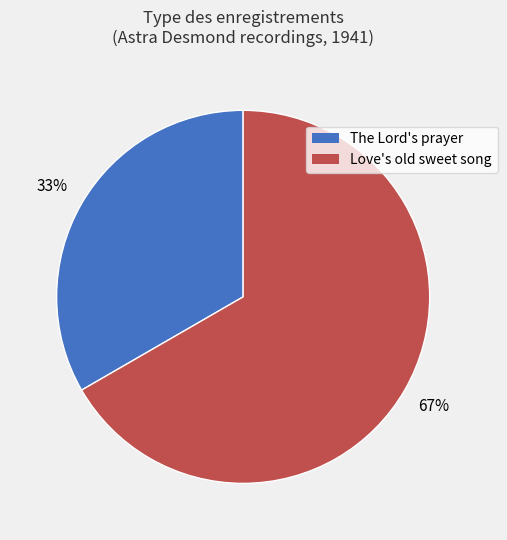

How many segments does this pie chart have?

2